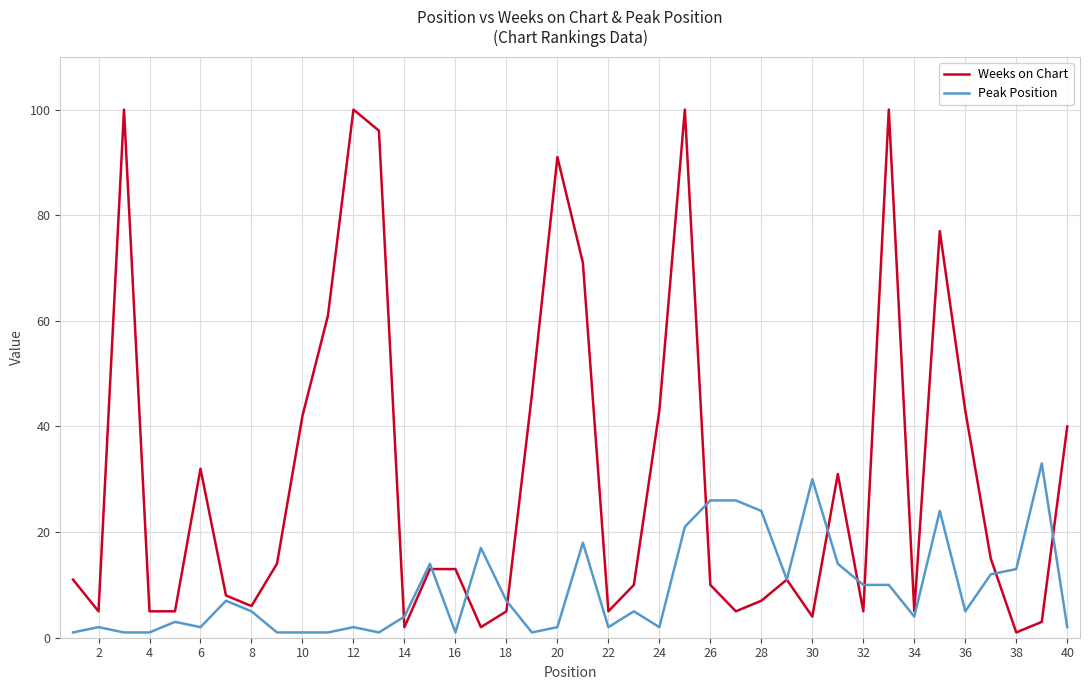

Which series has the largest range (max minus min)?

Weeks on Chart